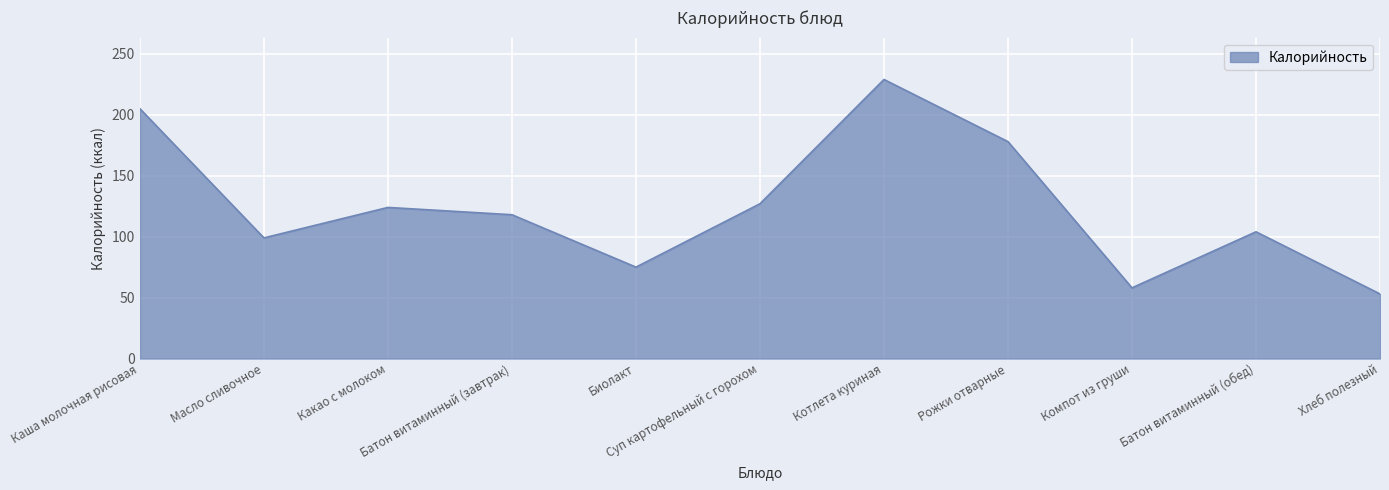

True or false: the data has more than 0 interior local peaks.

True